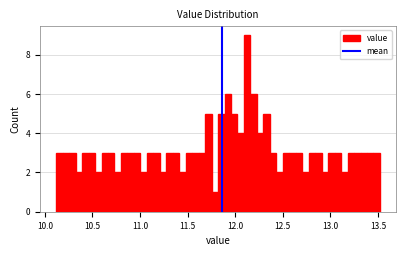

Read against the x-axis, roughly where is the centre of the tallest bar?

12.15